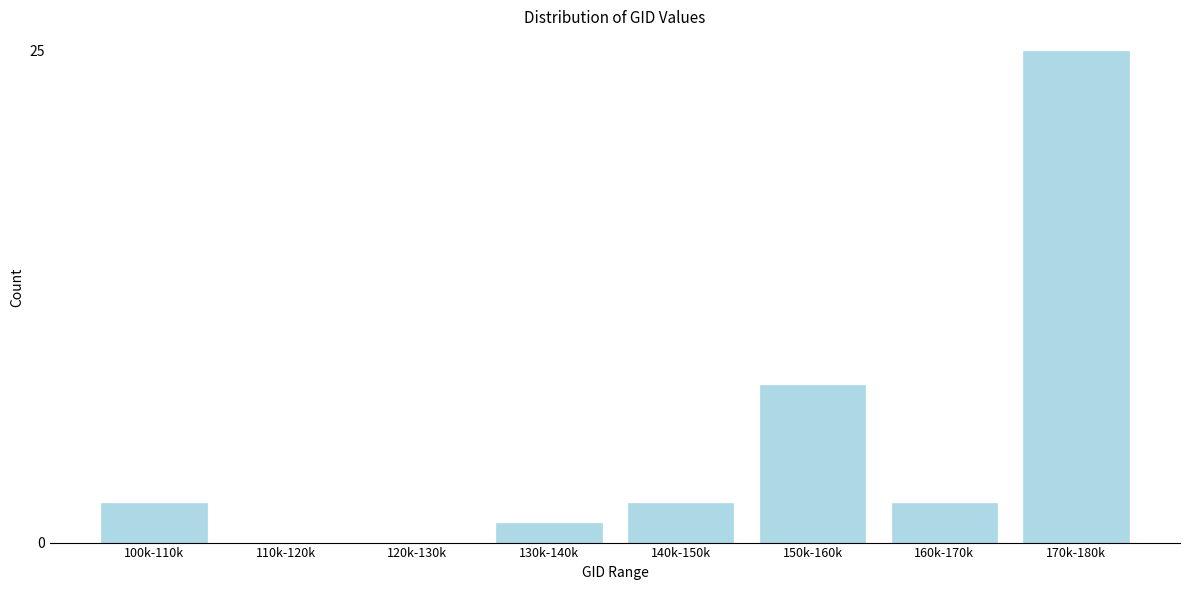

Reading right to left, what are all the values shown in this chart?

170k-180k=25	160k-170k=2	150k-160k=8	140k-150k=2	130k-140k=1	120k-130k=0	110k-120k=0	100k-110k=2